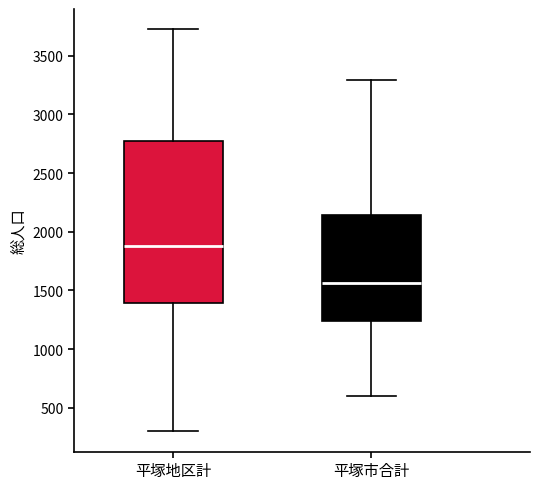

Which box has the lowest median line?

平塚市合計